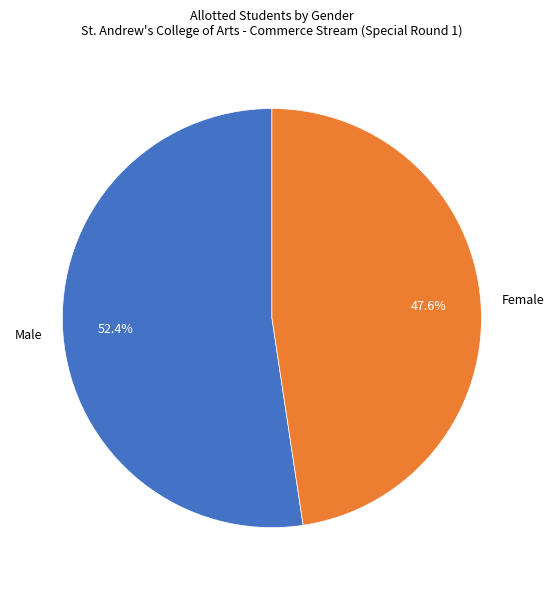

How many slices are in this pie chart?

2